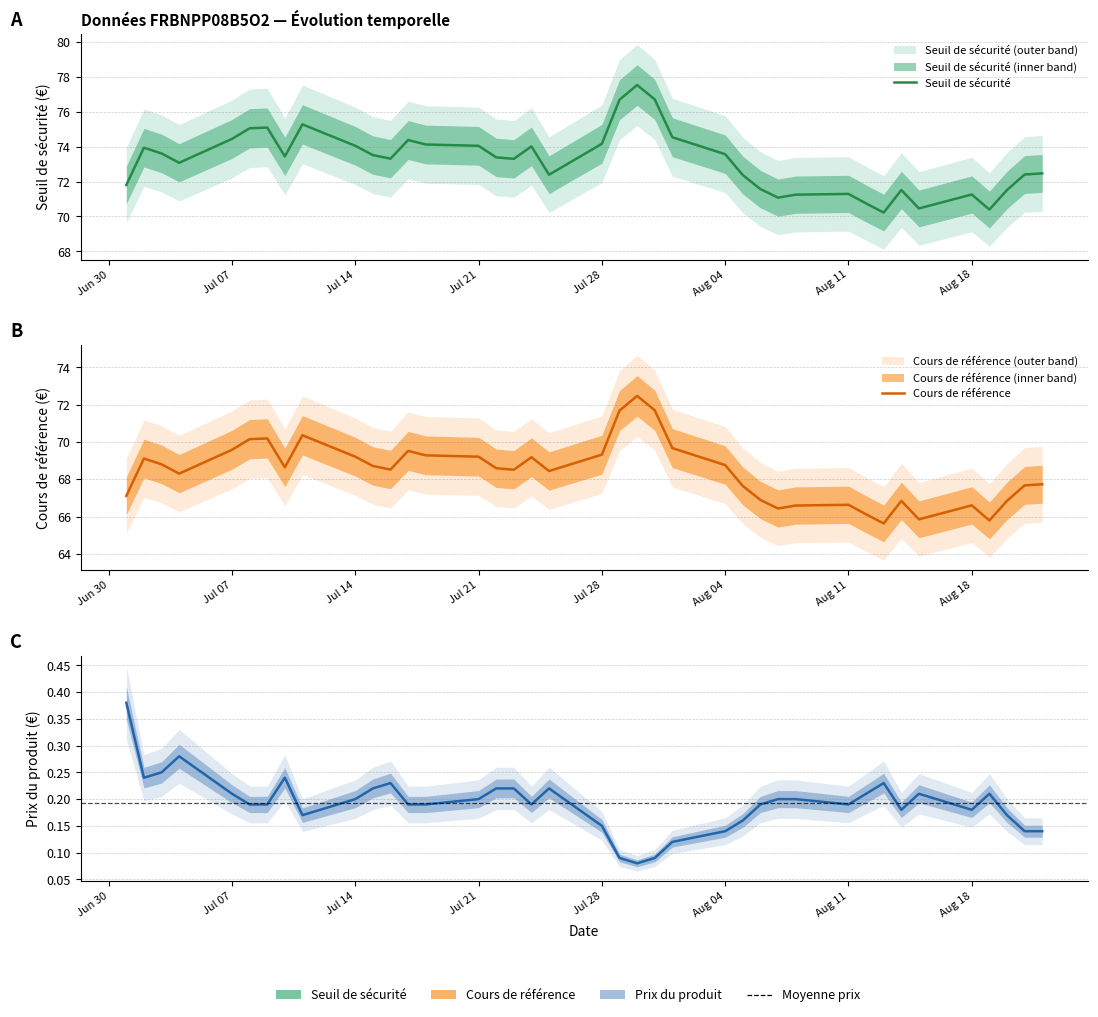

At Aug 04, list the series in order from largest to smallest.

Seuil de sécurité, Cours de référence, Prix du produit